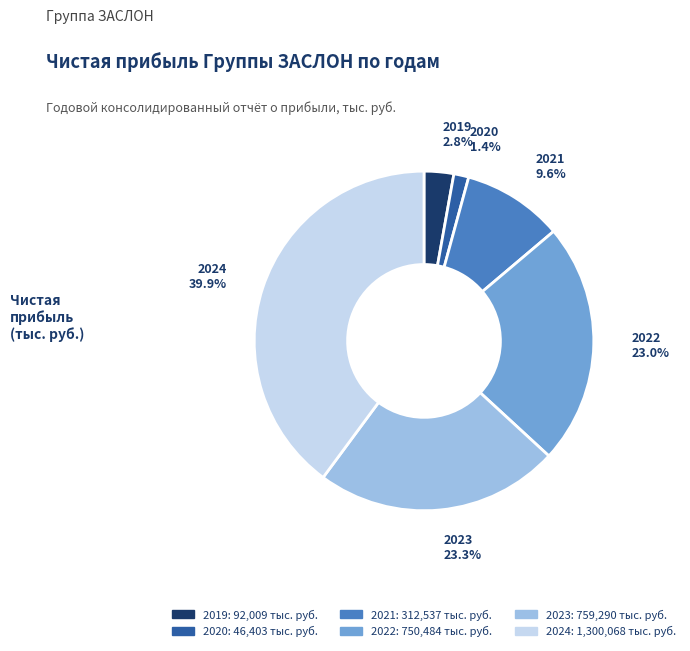

Which has a higher value, 2021 or 2020?

2021